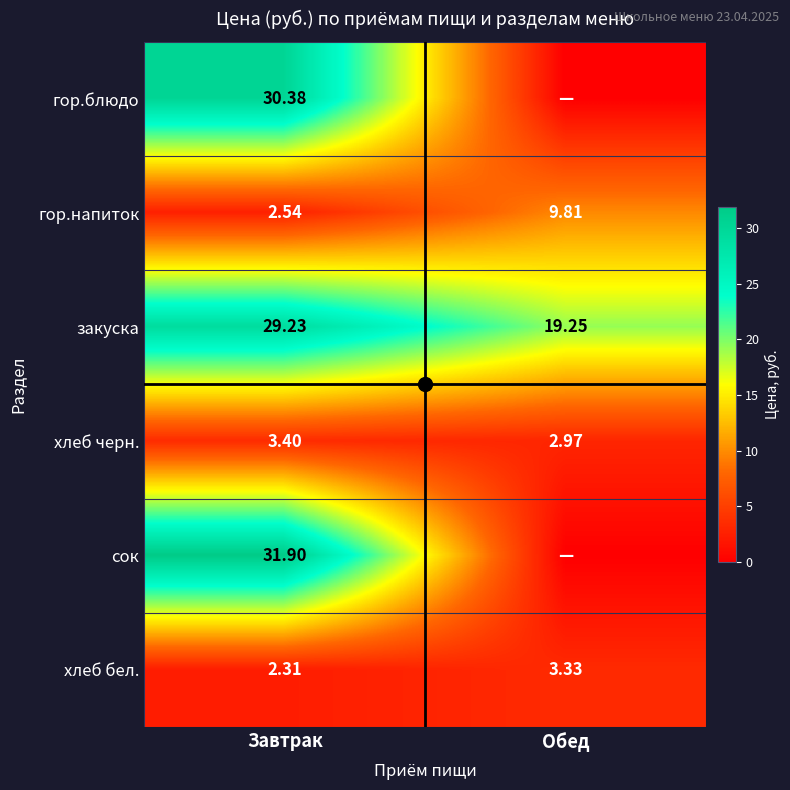

Is the value of хлеб черн. at Обед greater than the value of гор.напиток at Завтрак?

Yes